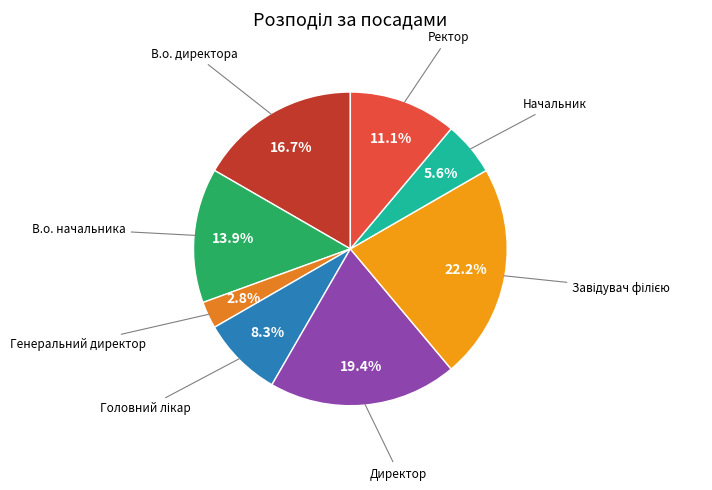

What is the largest slice in the pie chart?

Завідувач філією